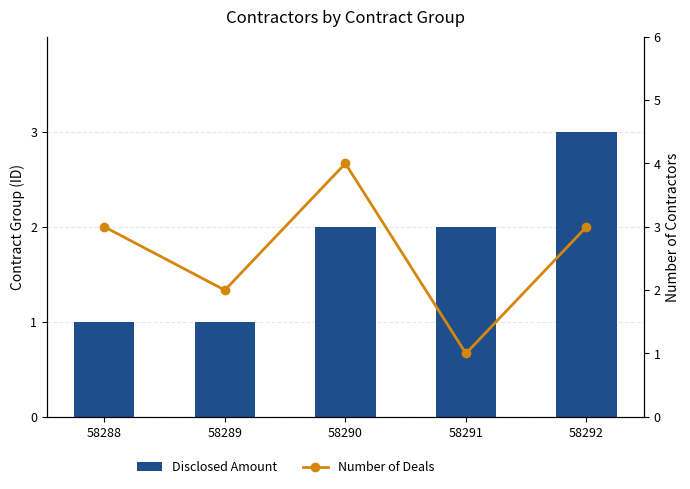

How many values in the Disclosed Amount series are below 2?

2